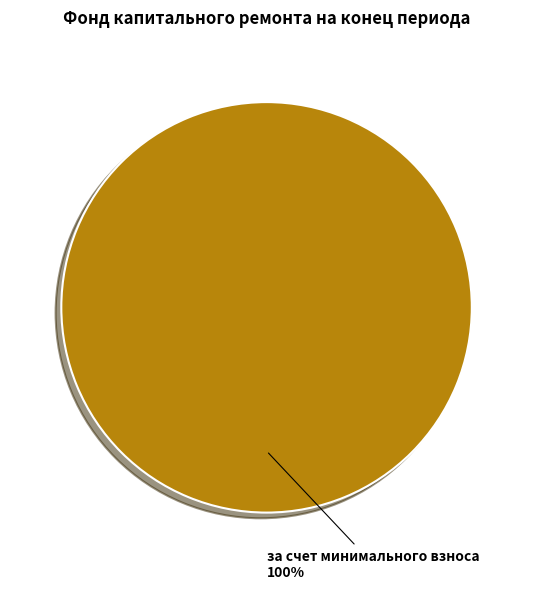

What percentage is the за счет минимального взноса slice, to the nearest percent?

100%